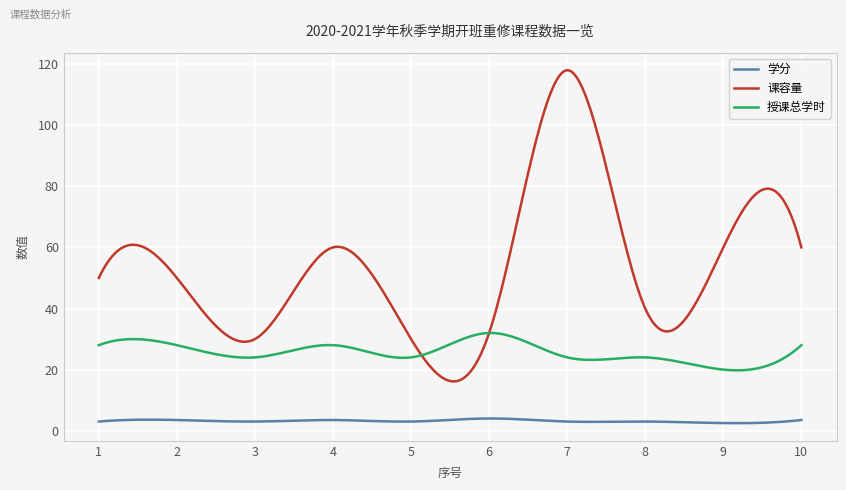

What is the greatest value displayed?

118.0